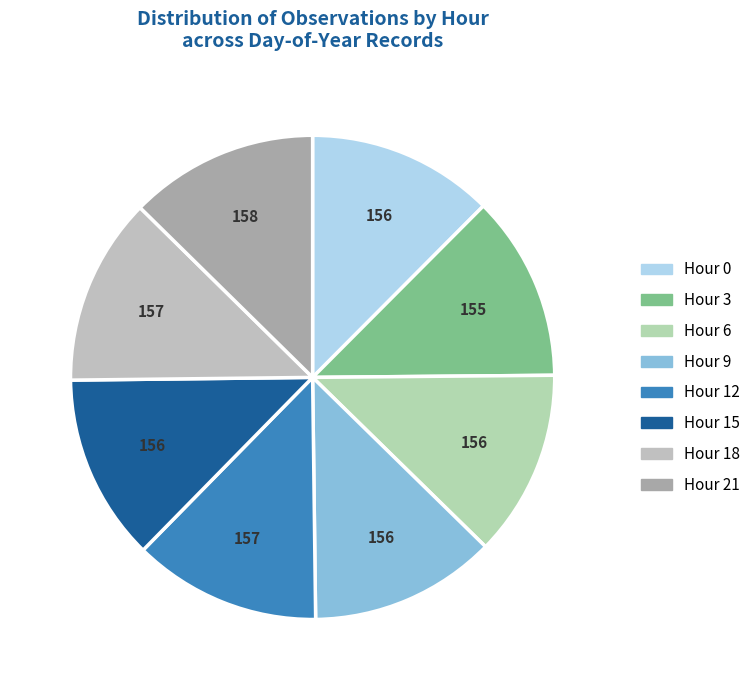

To the nearest percent, what percentage of the pie is Hour 21?

13%